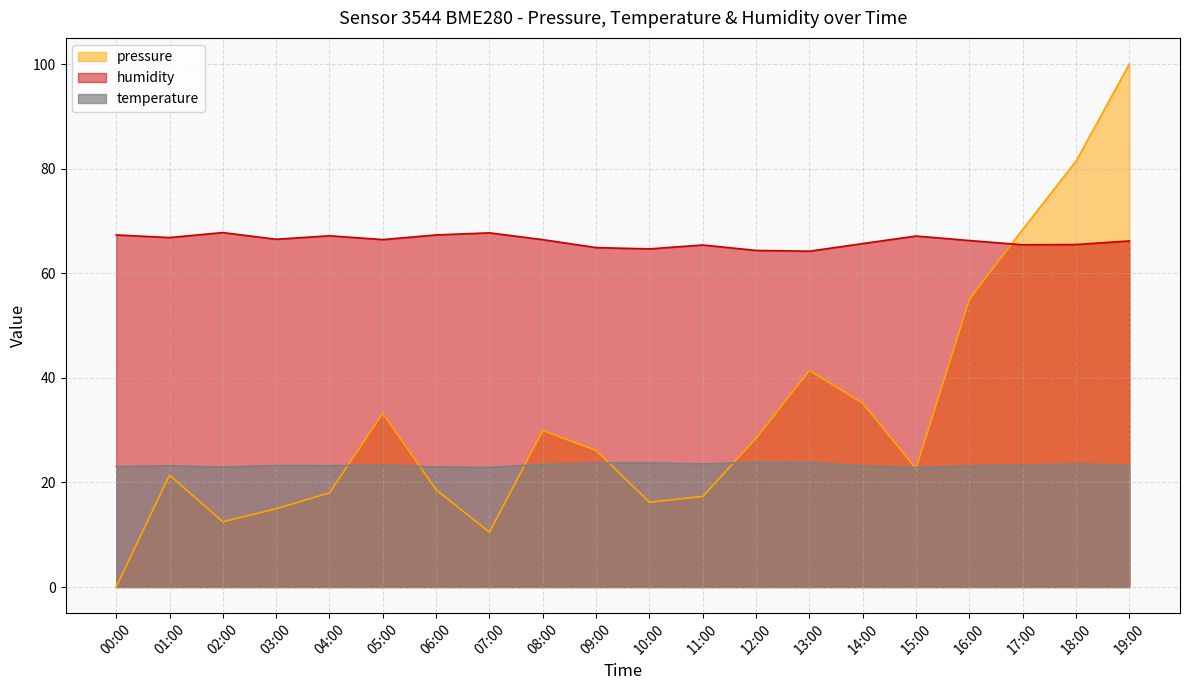

In temperature, how many points are higher than both neighbors (excluding endpoints)?

5